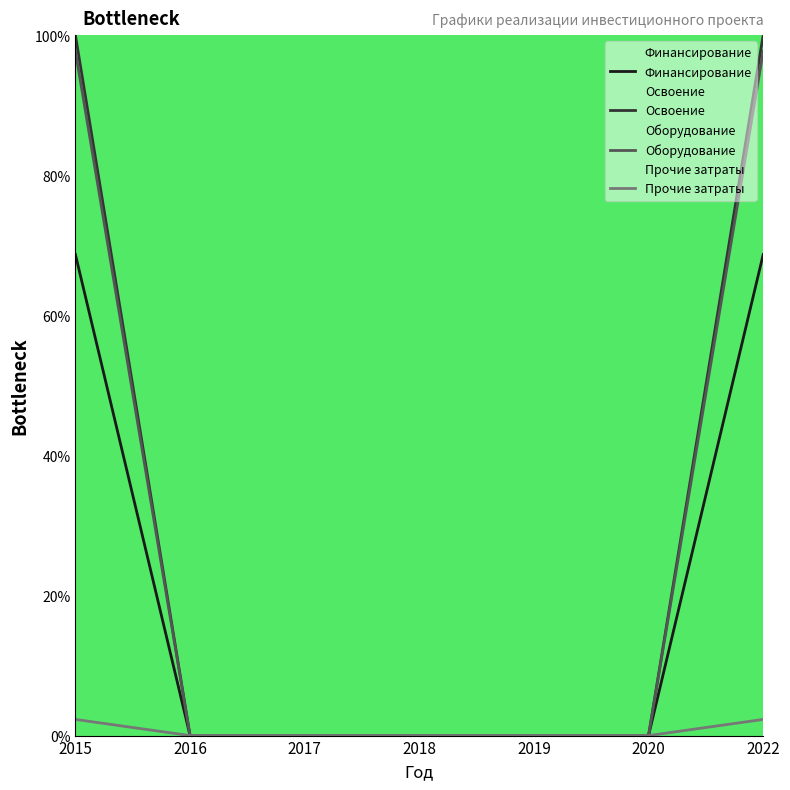

True or false: Оборудование has more than 0 points higher than both neighbors.

False